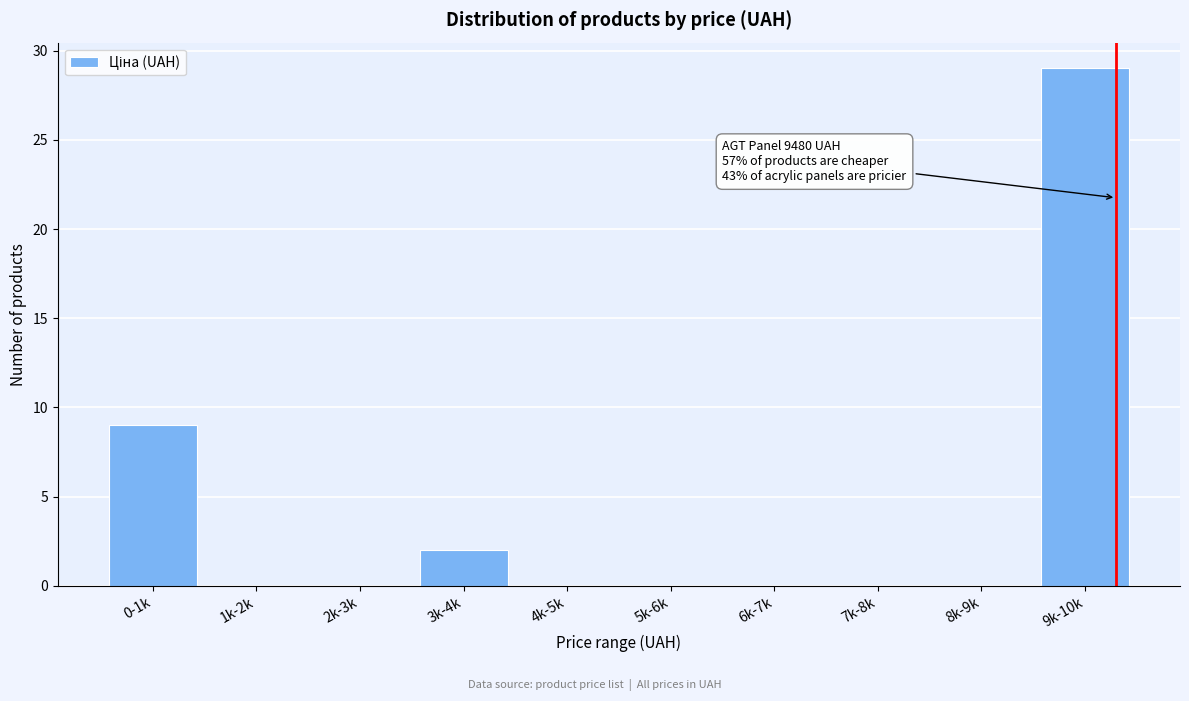

Reading left to right, what are all the values shown in this chart?

0-1k=9	1k-2k=0	2k-3k=0	3k-4k=2	4k-5k=0	5k-6k=0	6k-7k=0	7k-8k=0	8k-9k=0	9k-10k=29